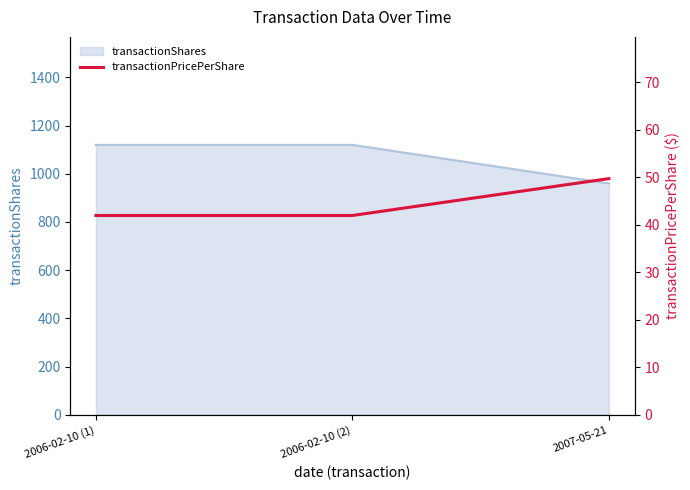

What is the label of the 2nd point from the right?

2006-02-10 (2)